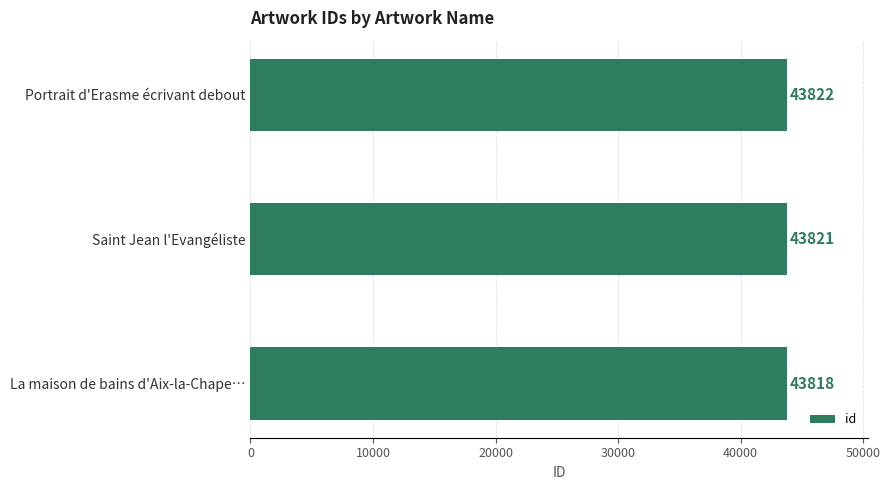

Count the number of data series in this chart.

1